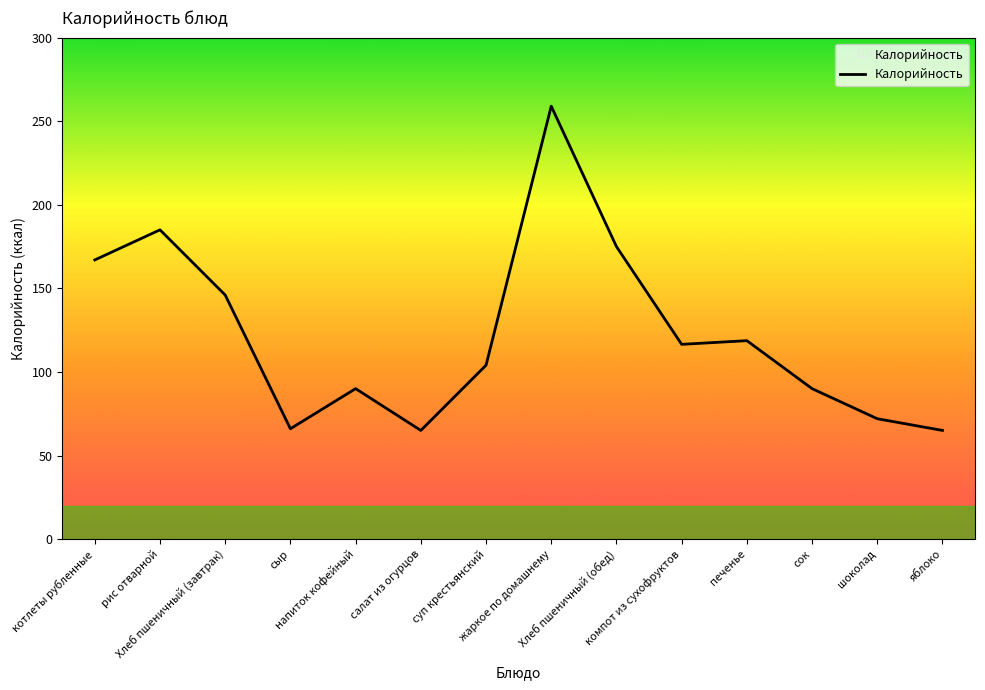

What is the smallest value displayed?

65.0